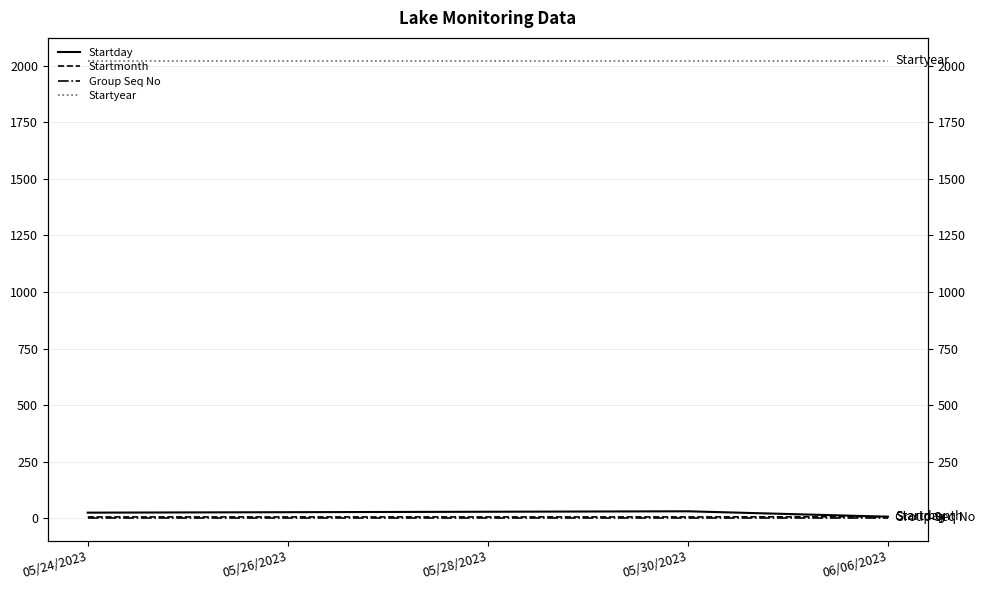

List the series in order of their peak value, lowest first.

Group Seq No, Startmonth, Startday, Startyear